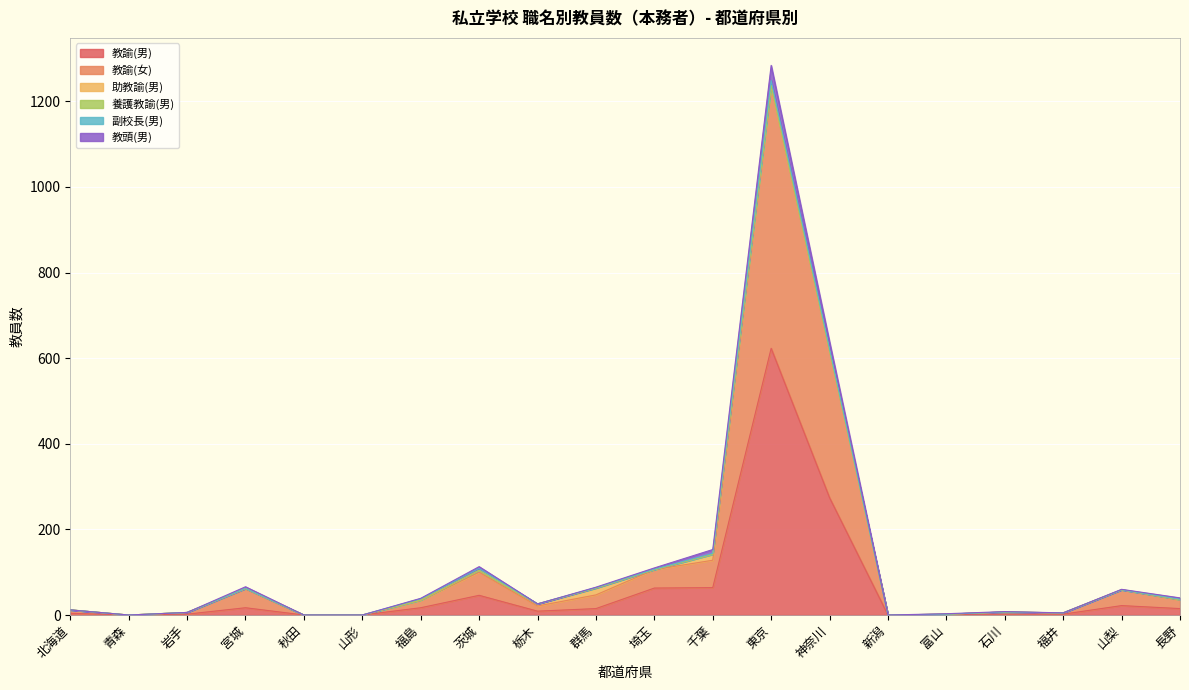

What is the highest value of the 教諭(男) series?

623